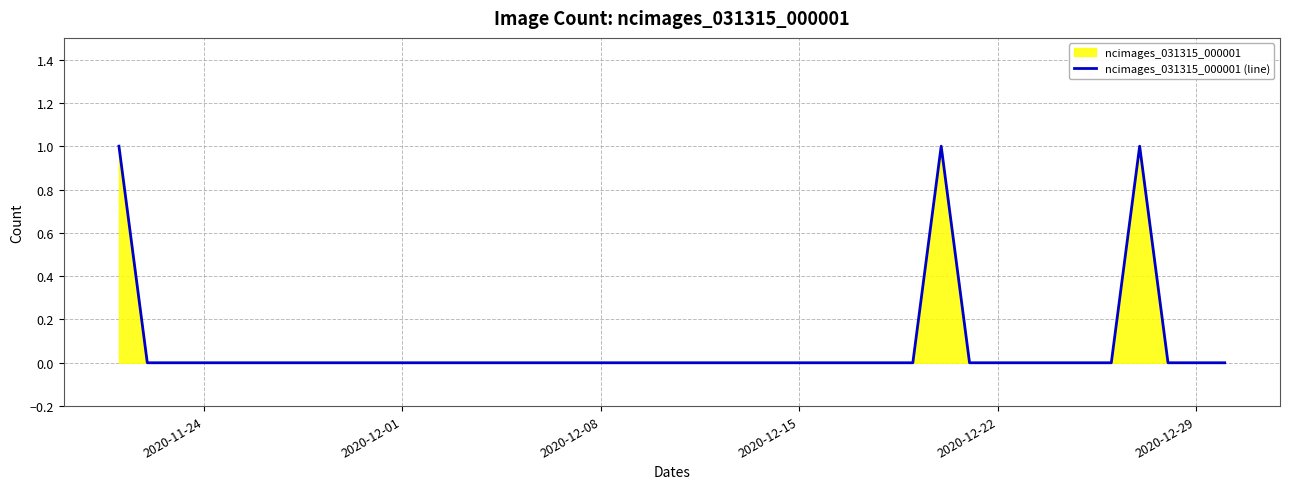

True or false: the data shows 0 at 2020-12-15.

True